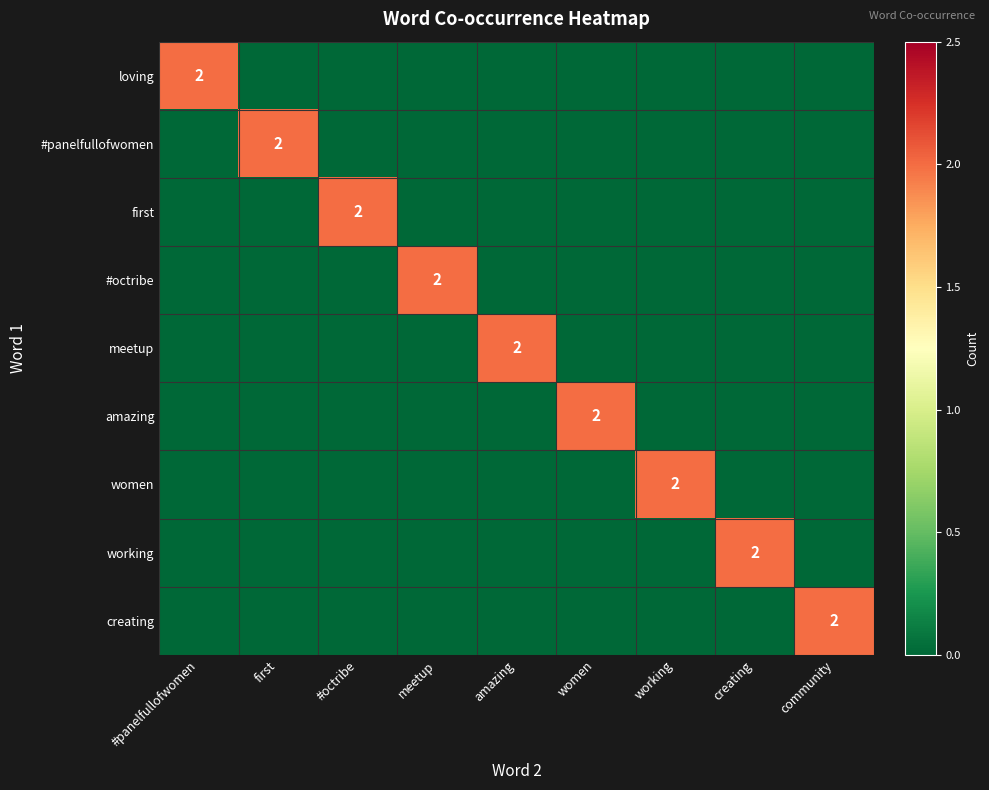

What is the spread (max minus min) of values at amazing?

2